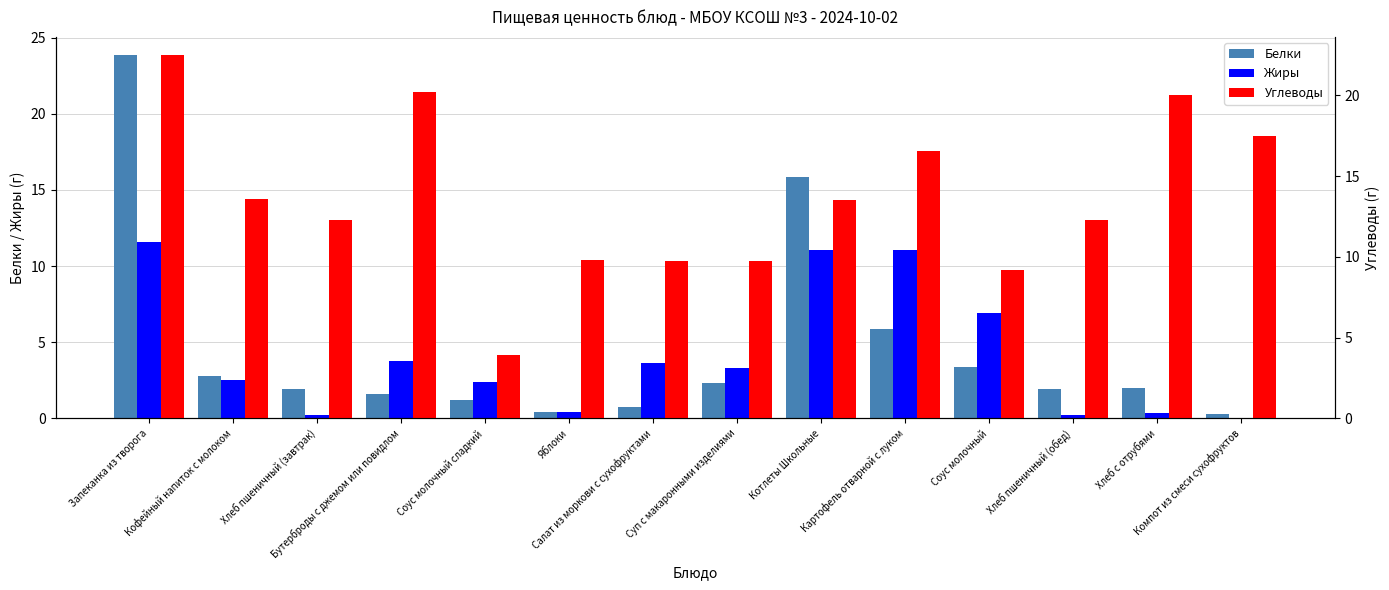

Where is Углеводы nearest to the value 13?

Котлеты Школьные